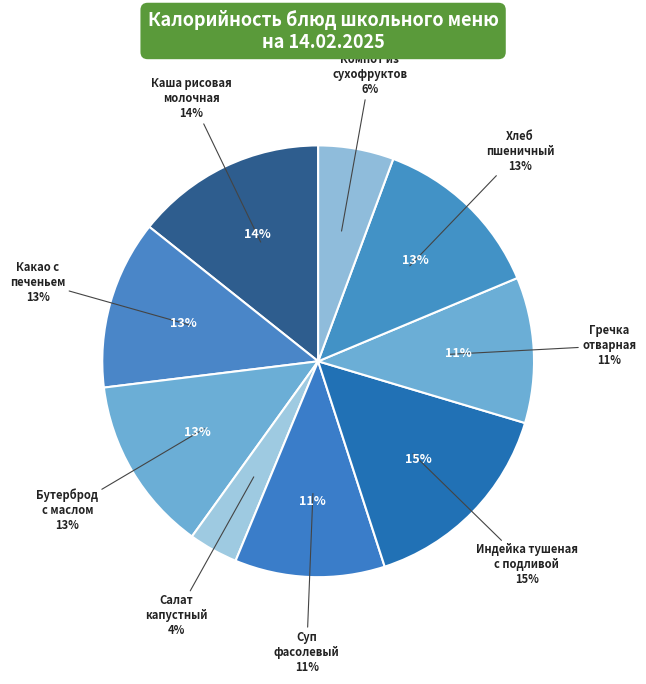

How many segments does this pie chart have?

9